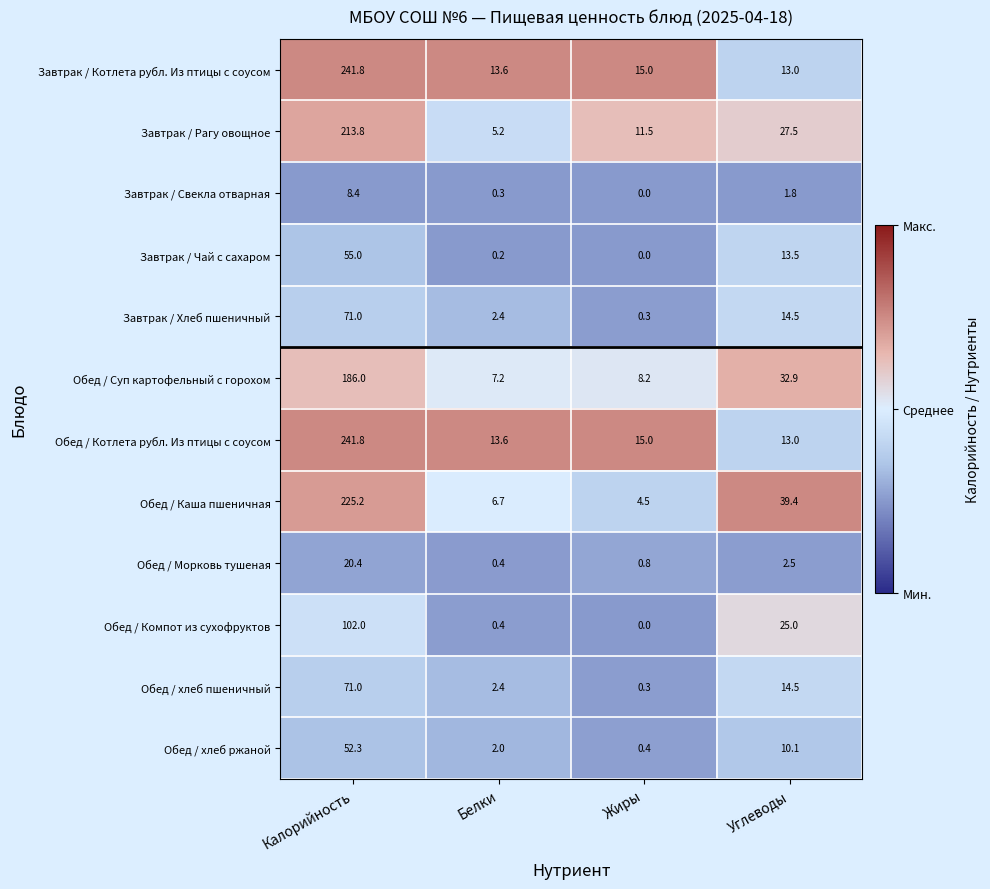

What is the total value across all series at Жиры?

56.0